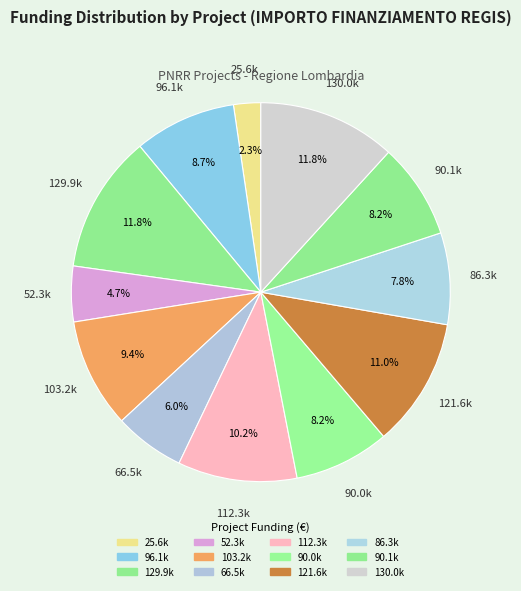

How many segments does this pie chart have?

12